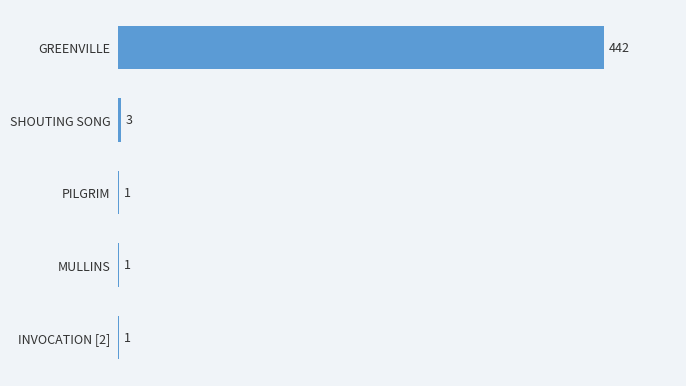

Is it true that the value at SHOUTING SONG is 3?

True